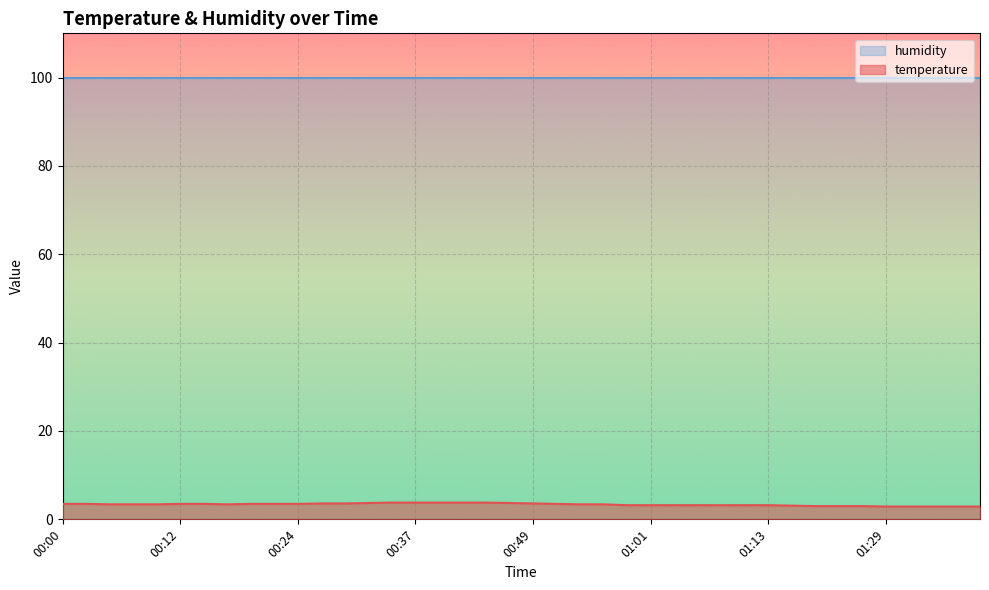

What is the change in value from 01:24 to 01:29?

-0.1